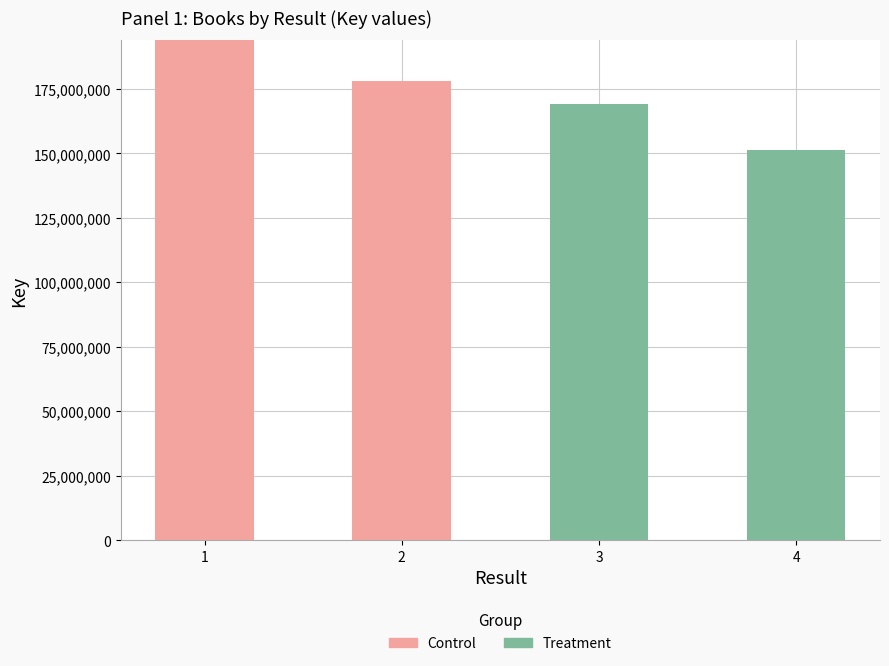

Reading left to right, what are the values for Control?

1=193838067	2=178025210	3=0	4=0